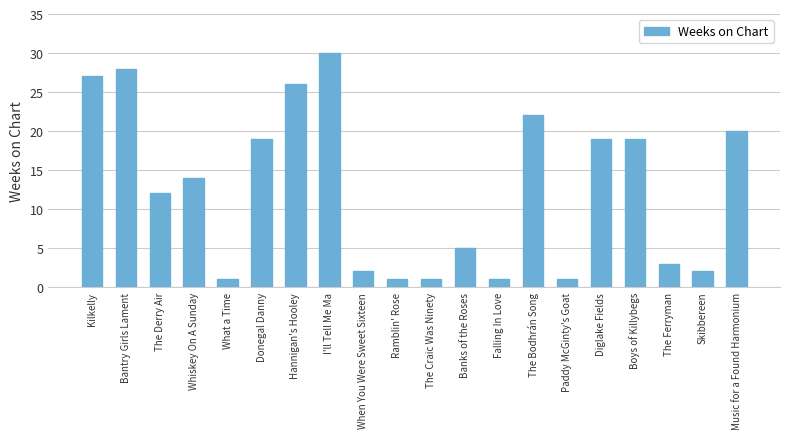

What is the ratio of the value at Music for a Found Harmonium to the value at Kilkelly?

0.7